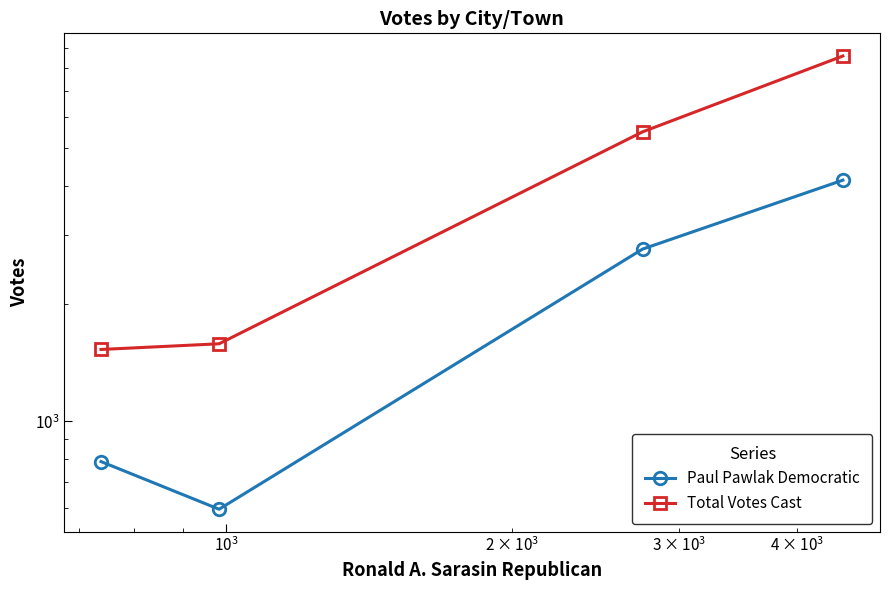

Which series has the largest range (max minus min)?

Total Votes Cast